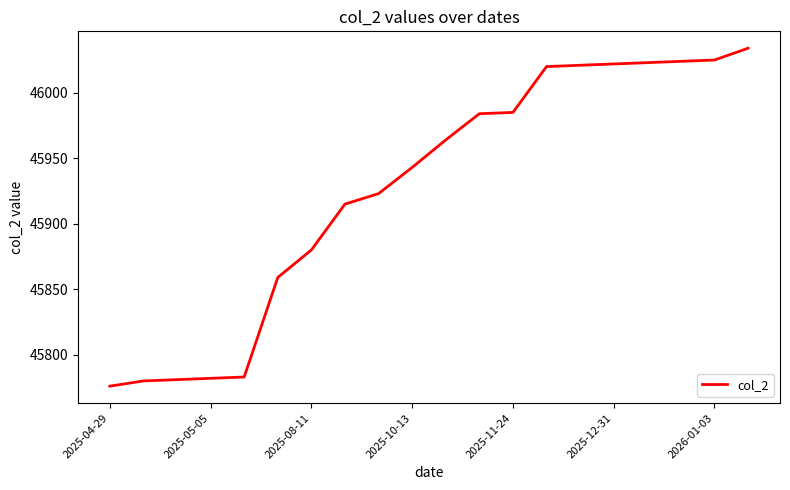

What is the smallest value displayed?

45776